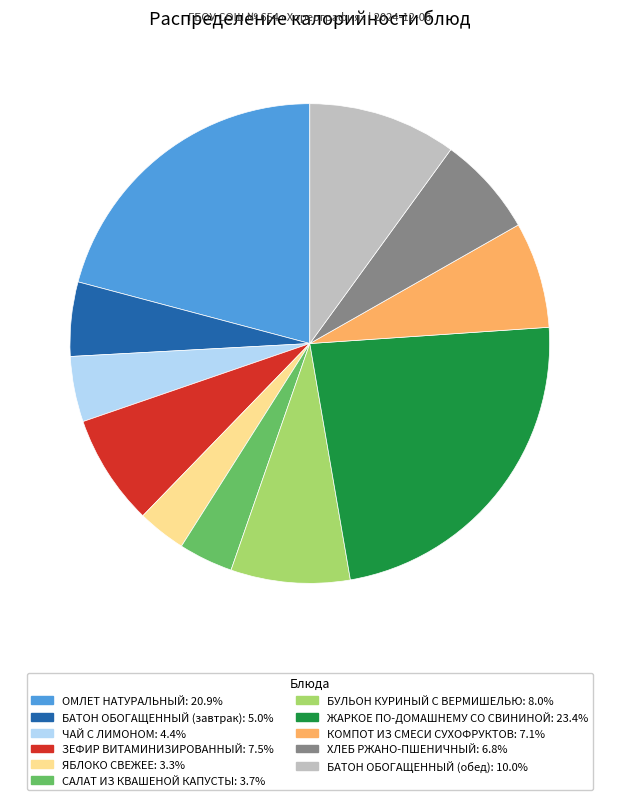

Count the number of slices in the pie.

11